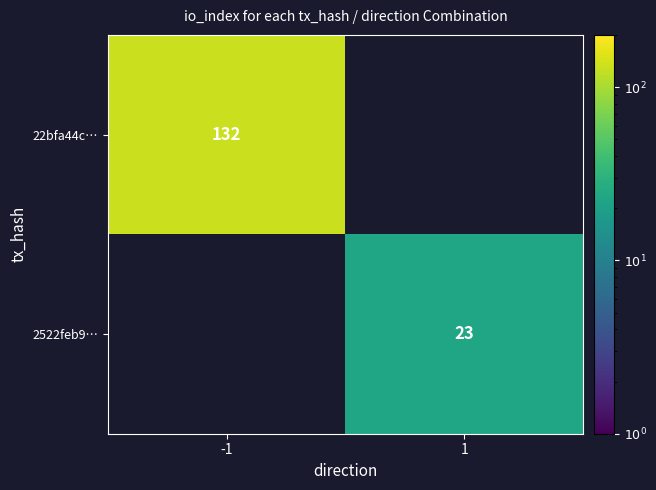

What is the greatest value displayed?

132.0